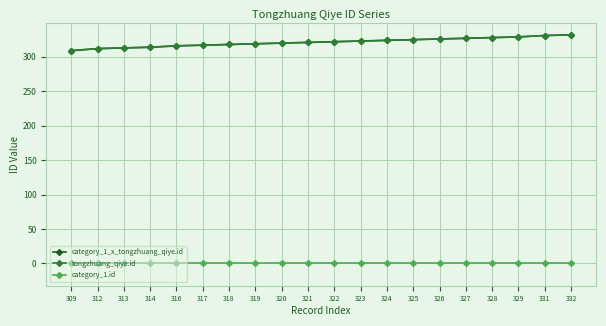

Is this an area chart (filled region under the line)?

No